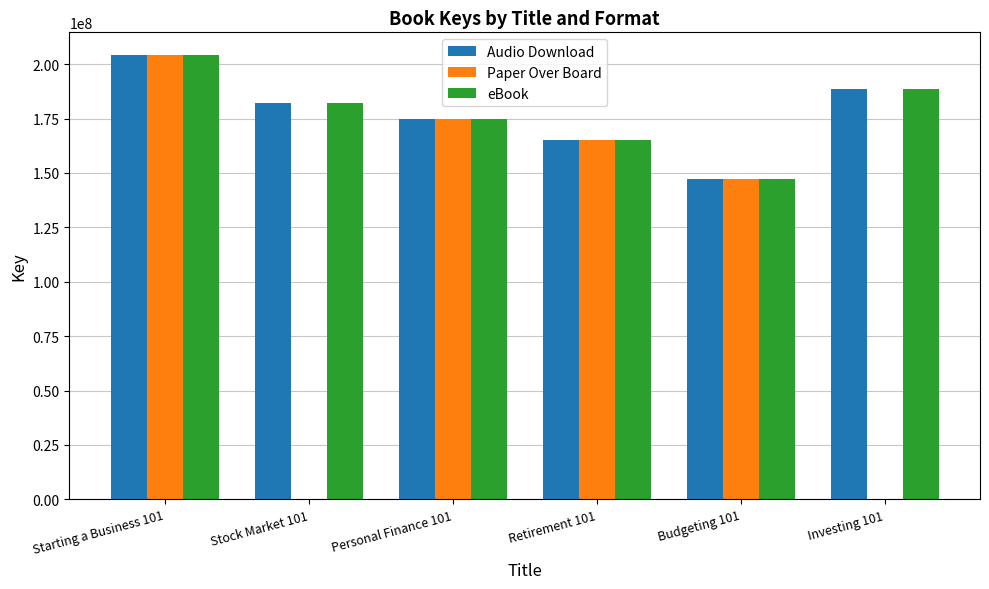

What is the average value of the eBook series?

177052602